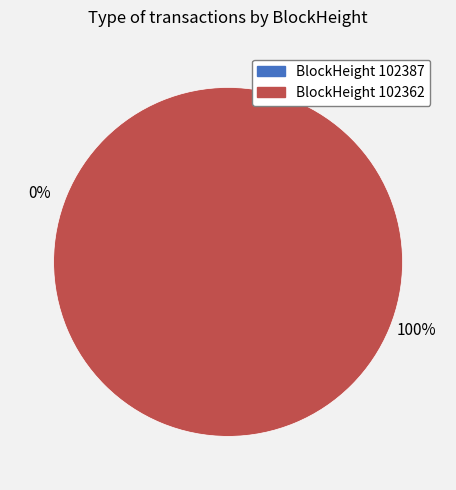

Is it true that 102387 is 1% of the pie?

False